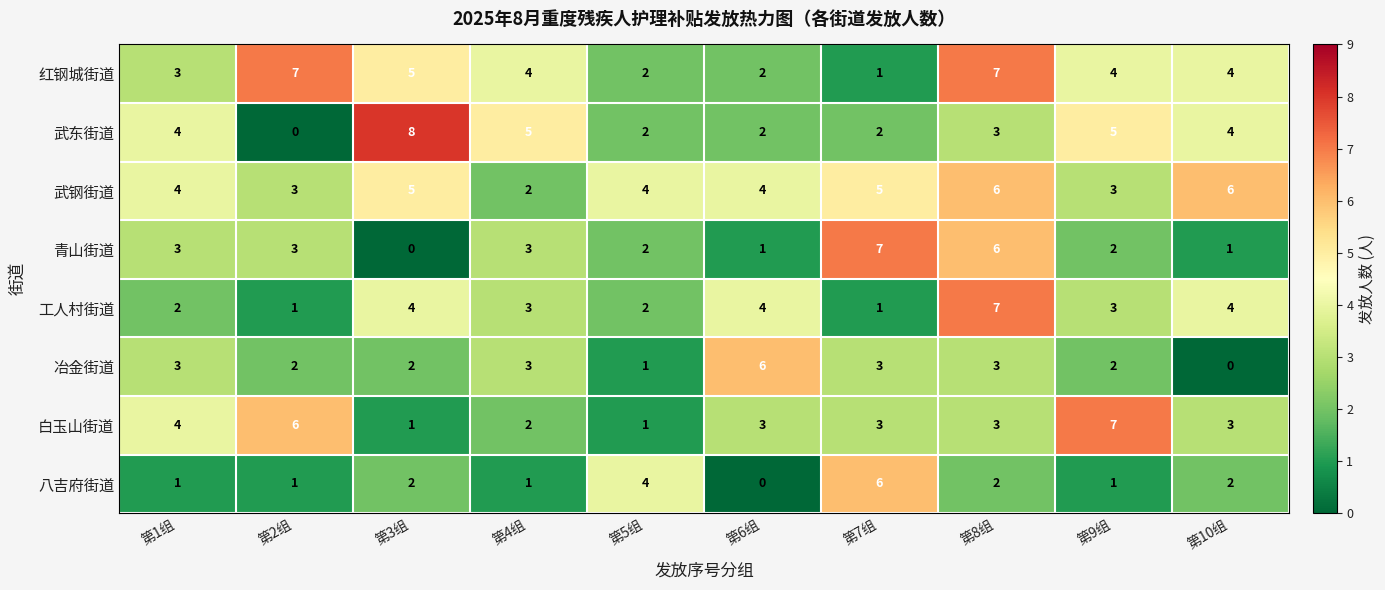

Which series has the largest total across all categories?

武钢街道